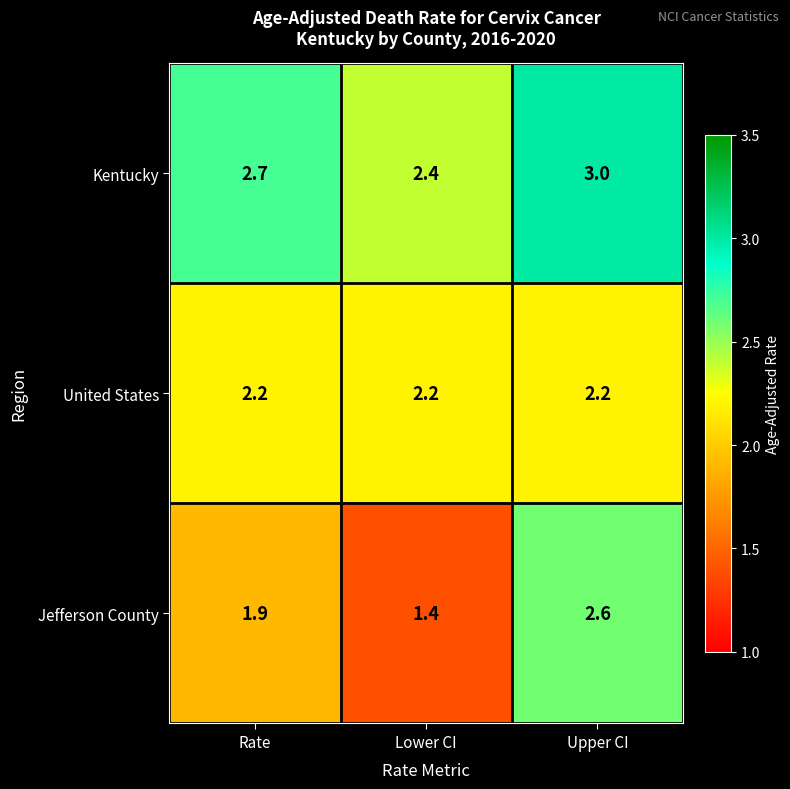

Reading left to right, transcribe all the data shown in this chart.

Kentucky: 2.7	2.4	3.0
United States: 2.2	2.2	2.2
Jefferson County: 1.9	1.4	2.6